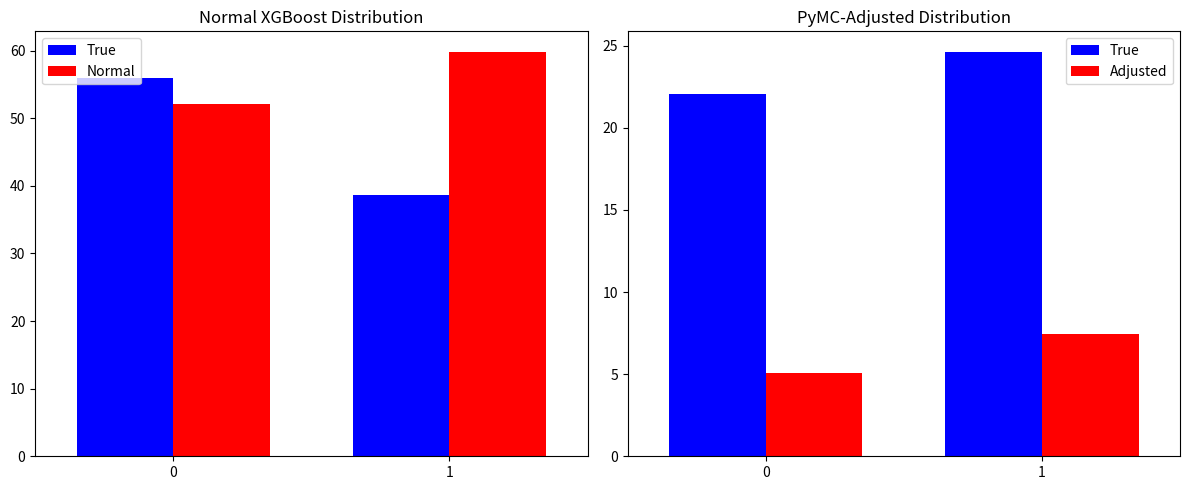

Rank the series by their maximum value, from highest to lowest.

Normal, True, Adjusted